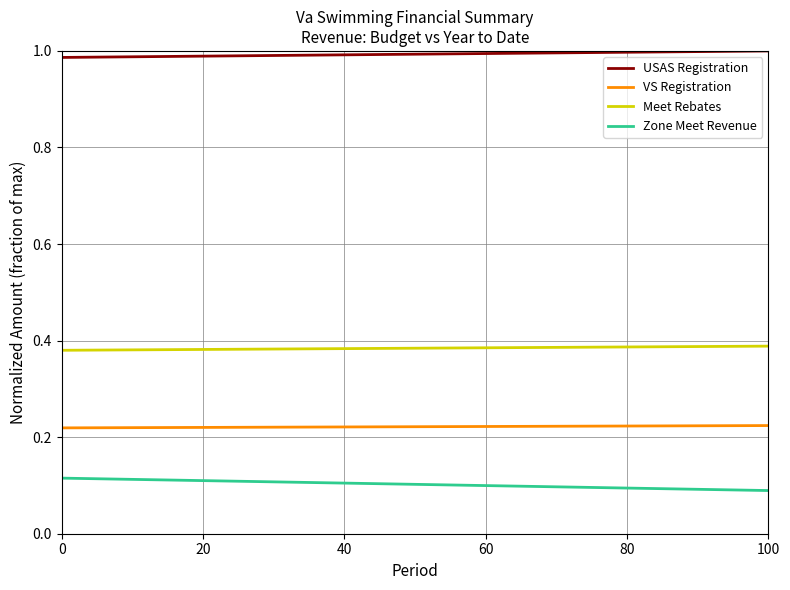

Is this an area chart (filled region under the line)?

No